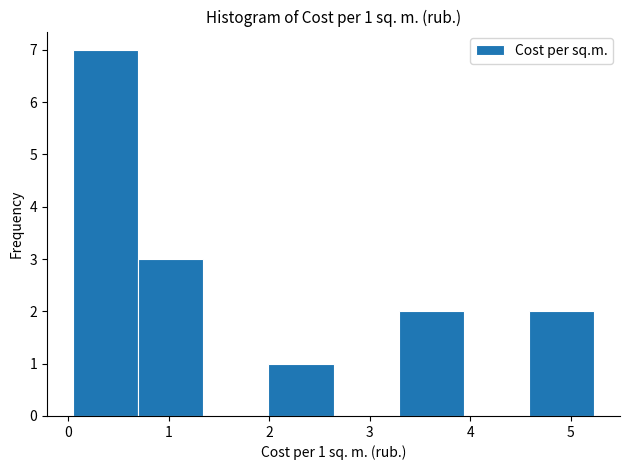

Over which range of the x-axis is the bar tallest?

0.1 to 0.7